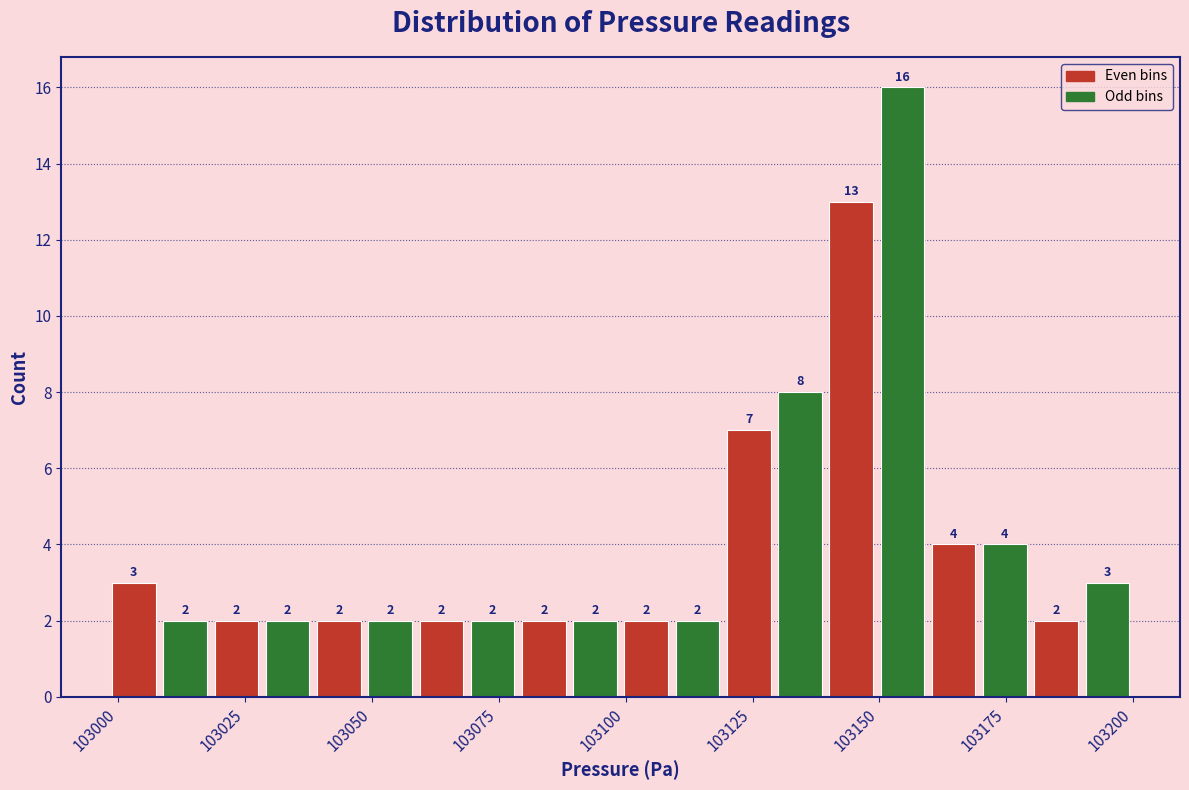

Around what value on the x-axis is the tallest bar? Give the approximate position of its centre, as read against the axis.

103155